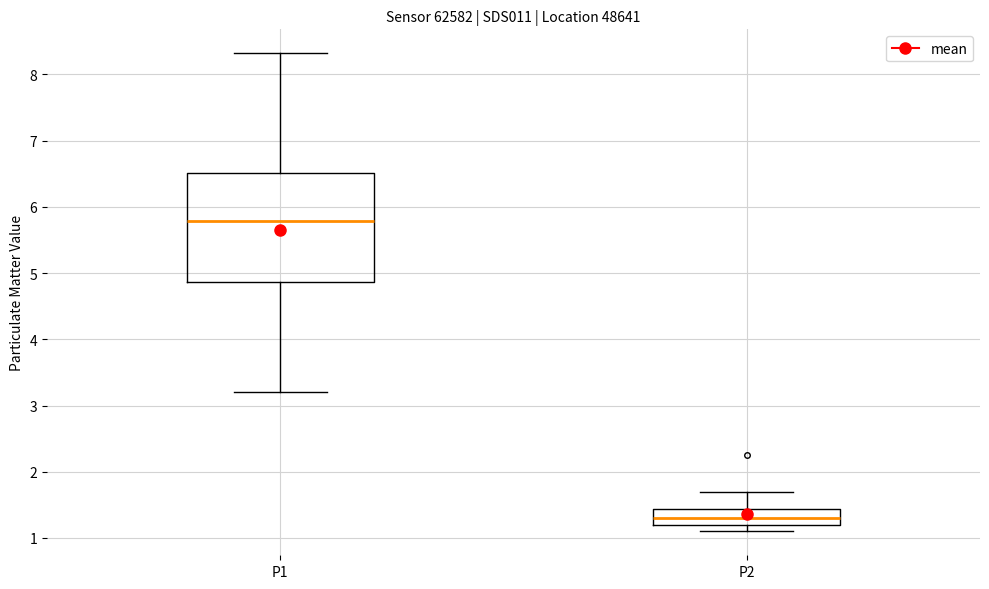

Where is the upper edge of the box for P2 on the y-axis? The values are not printed on the chart, so give them approximately, as read against the axis.

1.4